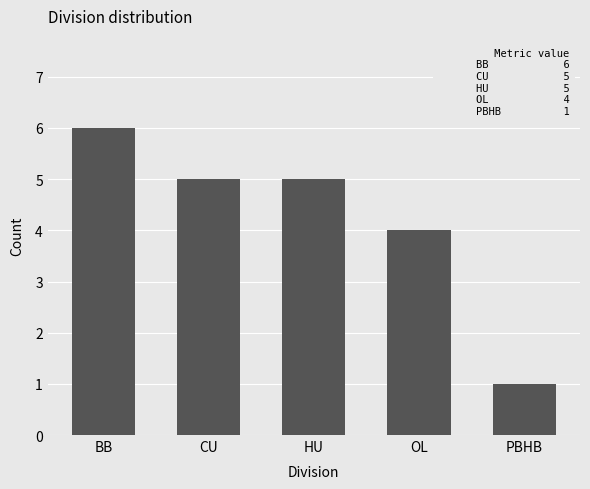

What is the label of the 5th bar from the left?

PBHB